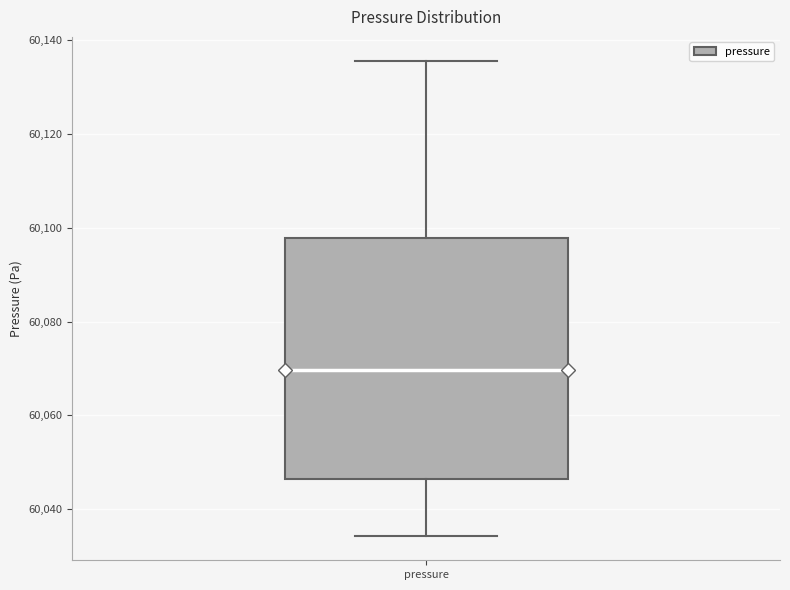

Transcribe this box plot: give where the median line is, the range the box spans, and where the two whiskers end, as read against the y-axis. The values are not printed on the chart, so give them approximately, as read against the axis.

median 60070, box 60046 to 60098, whiskers 60034 to 60136